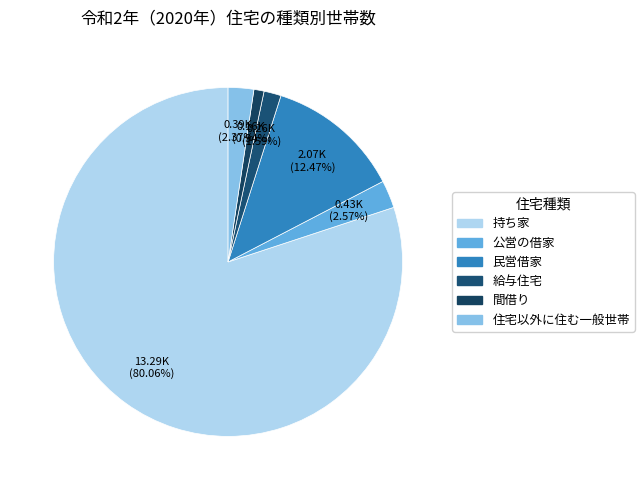

What is the largest slice in the pie chart?

持ち家